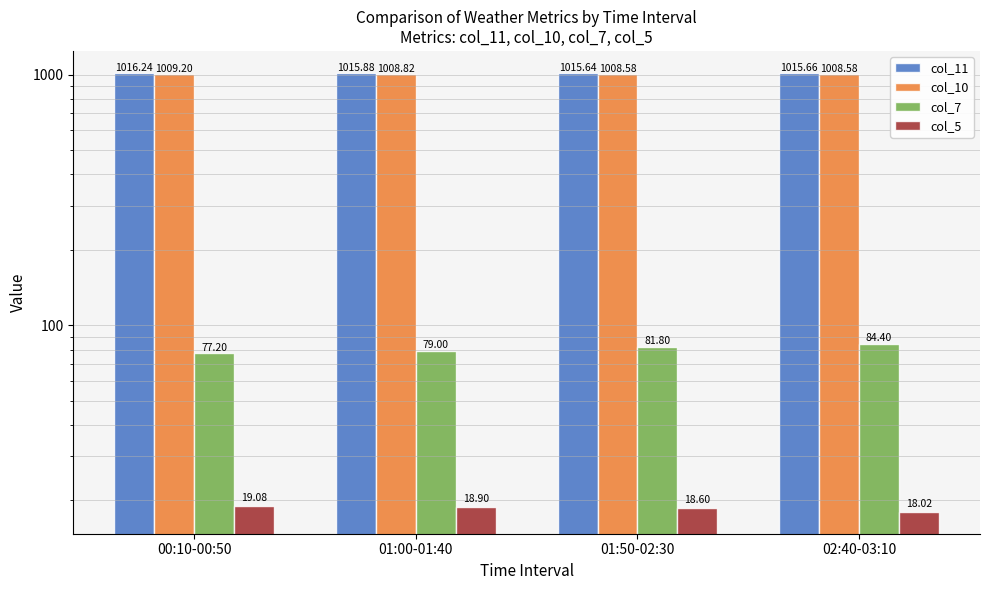

Does the chart contain any negative values?

No